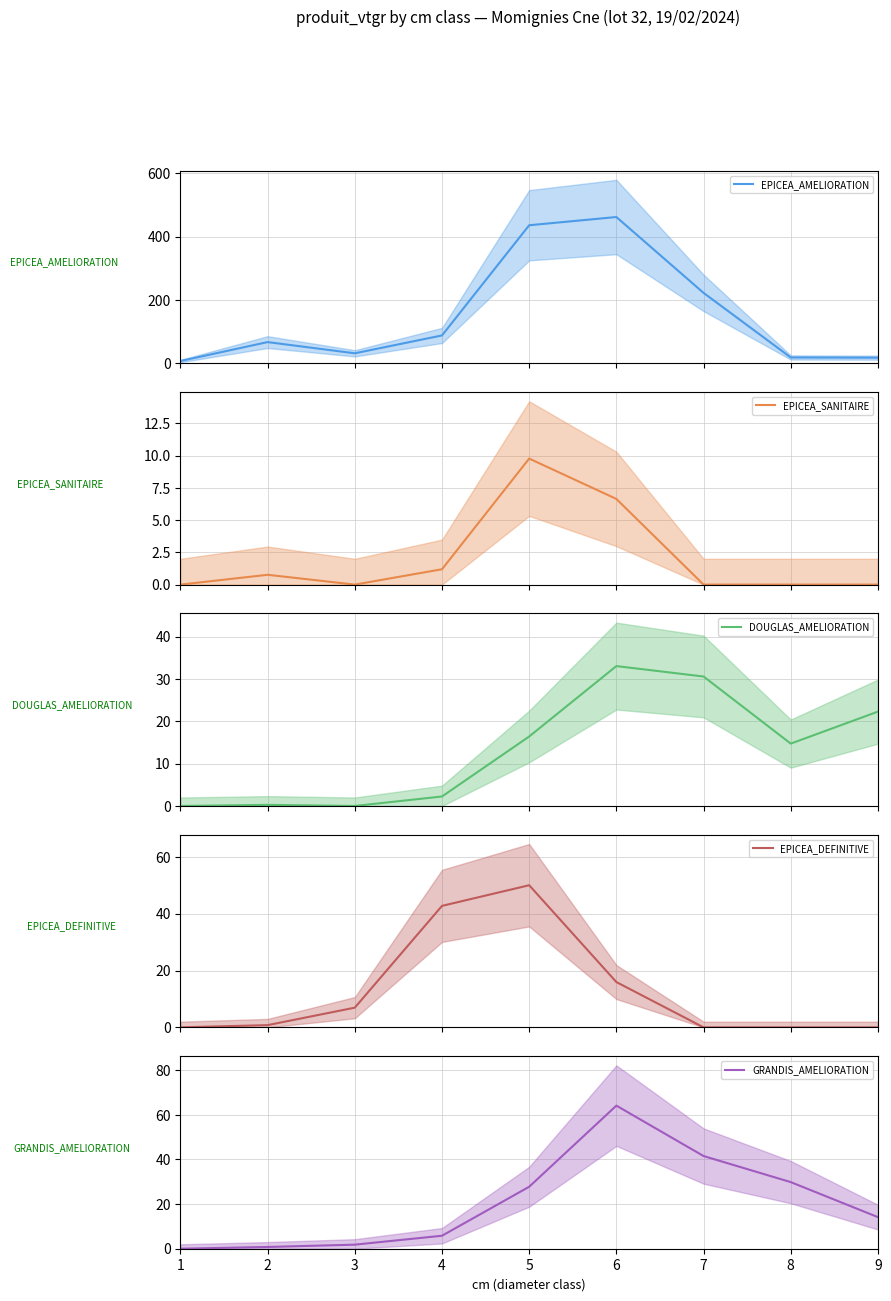

Between 9 and 4, which is larger?

4